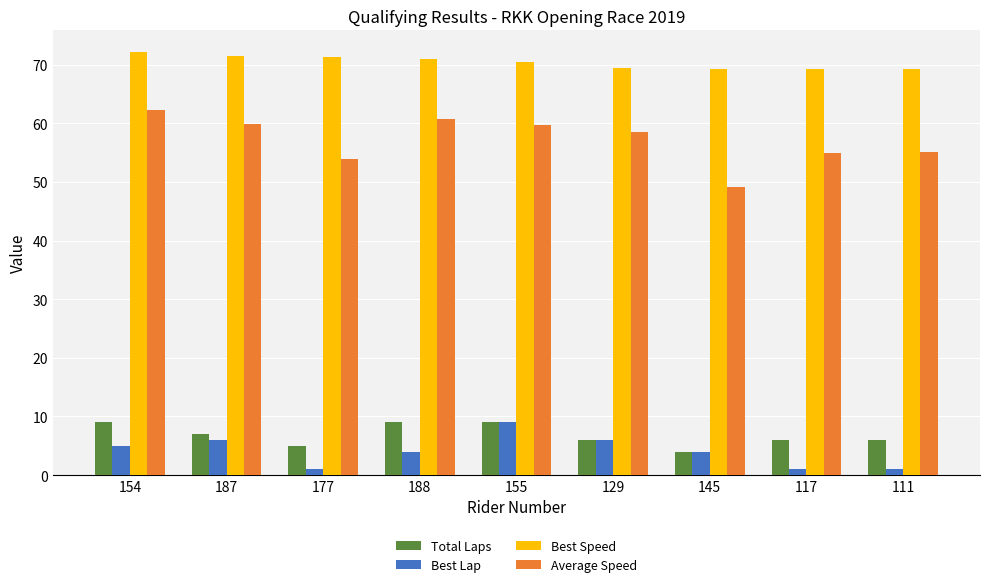

What is the difference between the second highest and second lowest values in the Best Speed series?

2.3